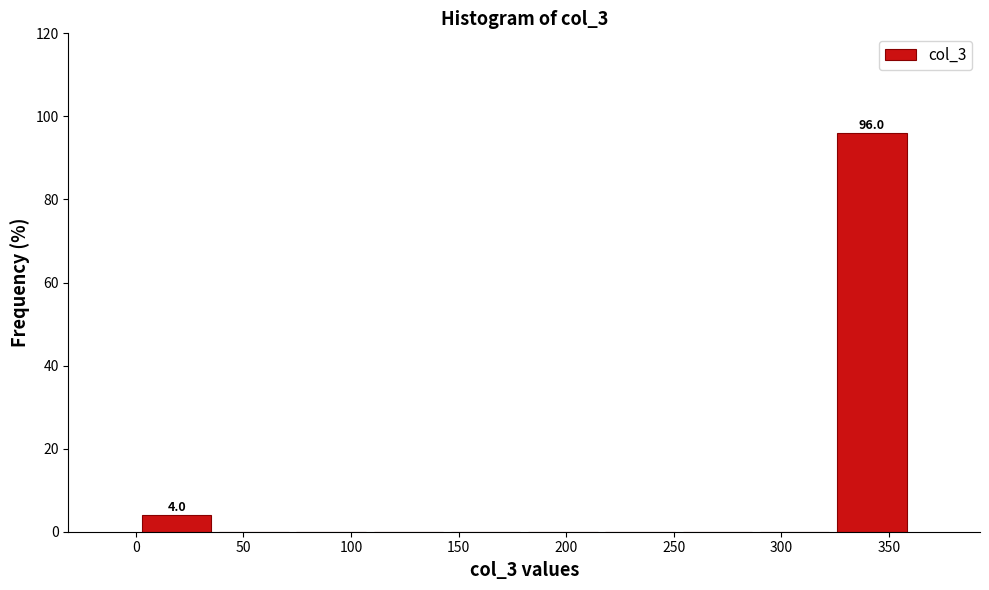

Which range on the x-axis has the tallest bar?

325 to 360